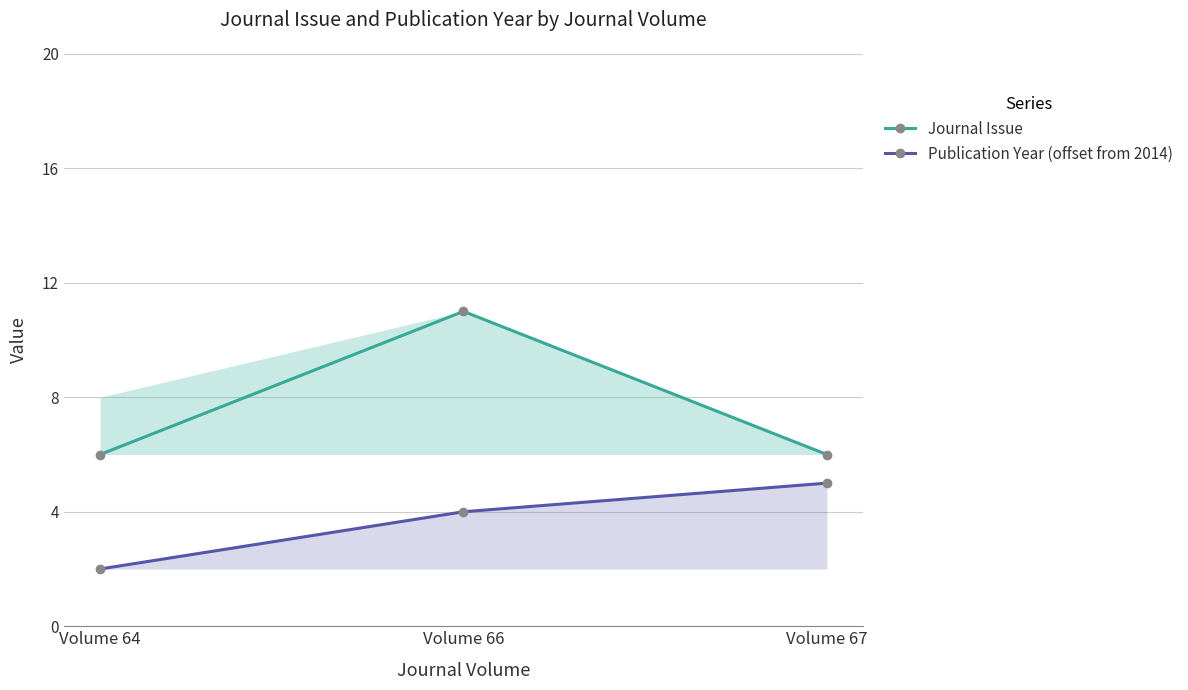

How many categories are shown in the chart?

3